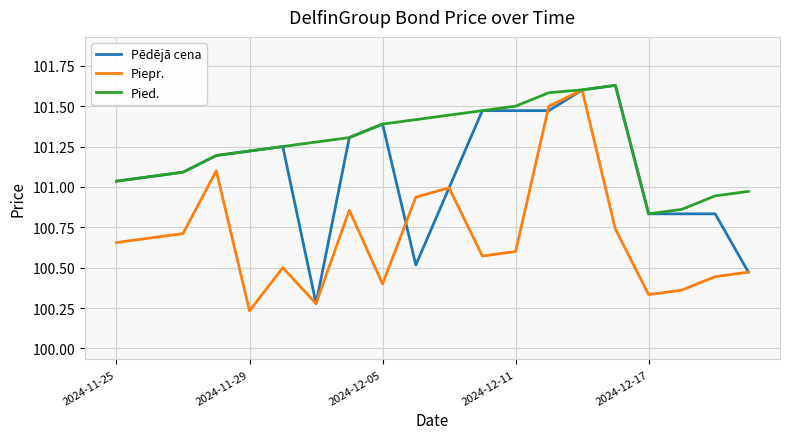

List the series in order of their overall mean, lowest first.

Piepr., Pēdējā cena, Pied.